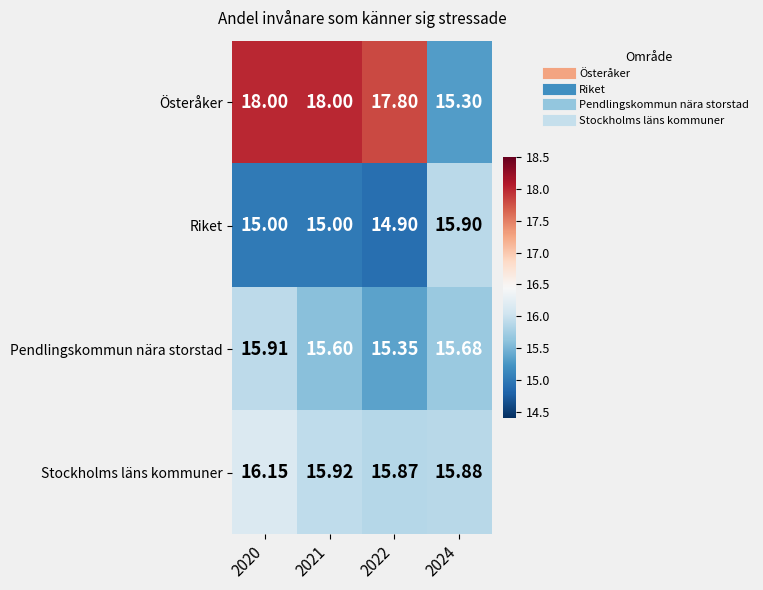

List the series in order of their peak value, lowest first.

Riket, Pendlingskommun nära storstad, Stockholms läns kommuner, Österåker